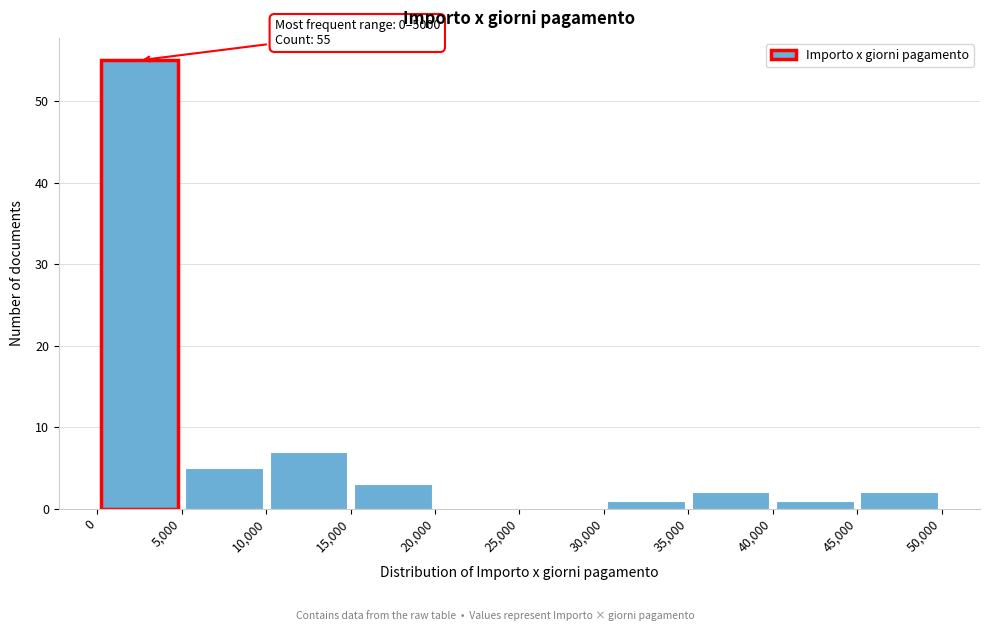

Over which range of the x-axis is the bar tallest?

0 to 5,000